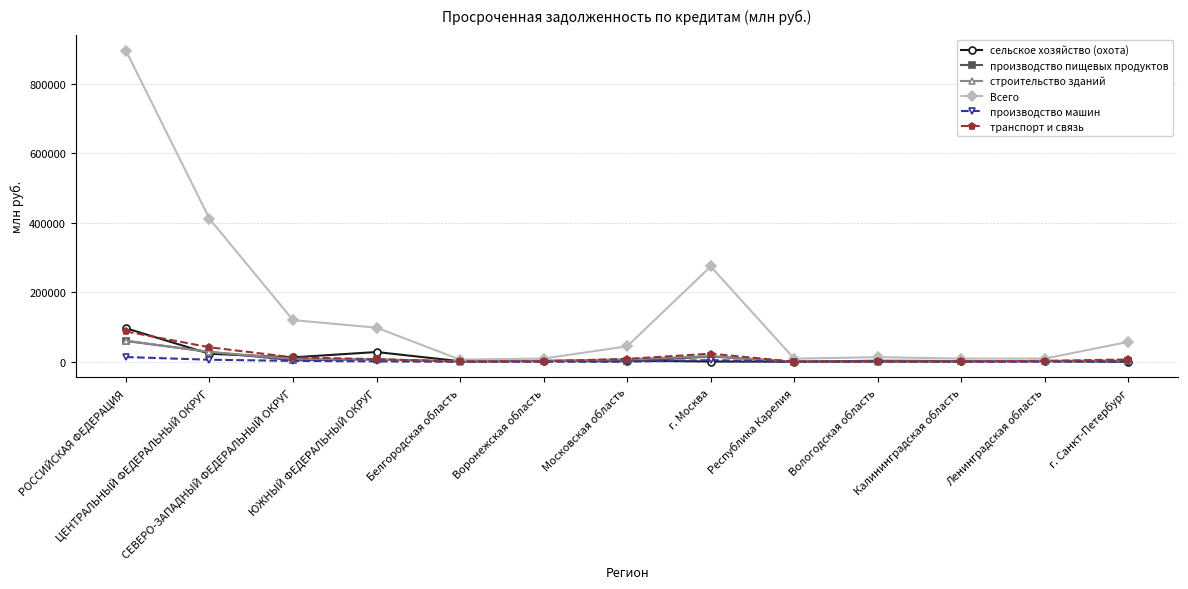

Which label corresponds to the largest value in the chart?

РОССИЙСКАЯ ФЕДЕРАЦИЯ